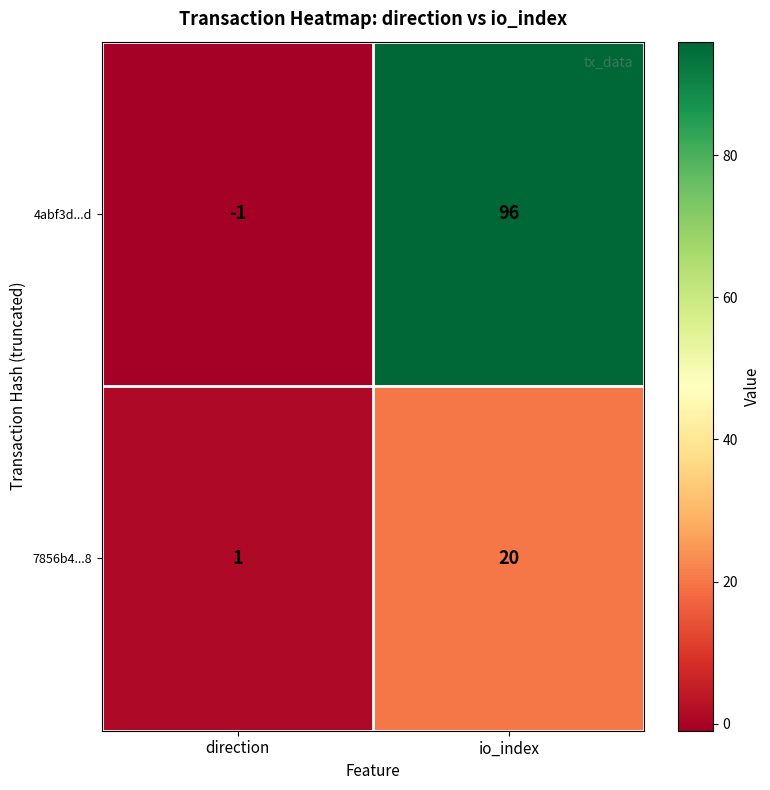

Read the 7856b4...8 value at io_index.

20